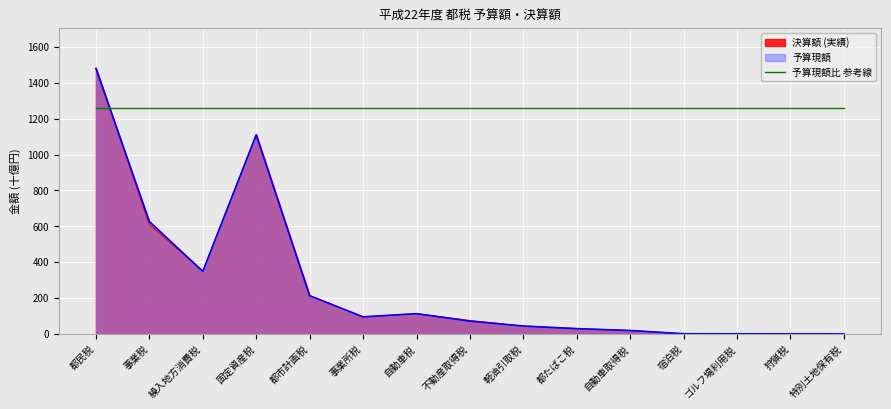

How many series are shown in this chart?

3